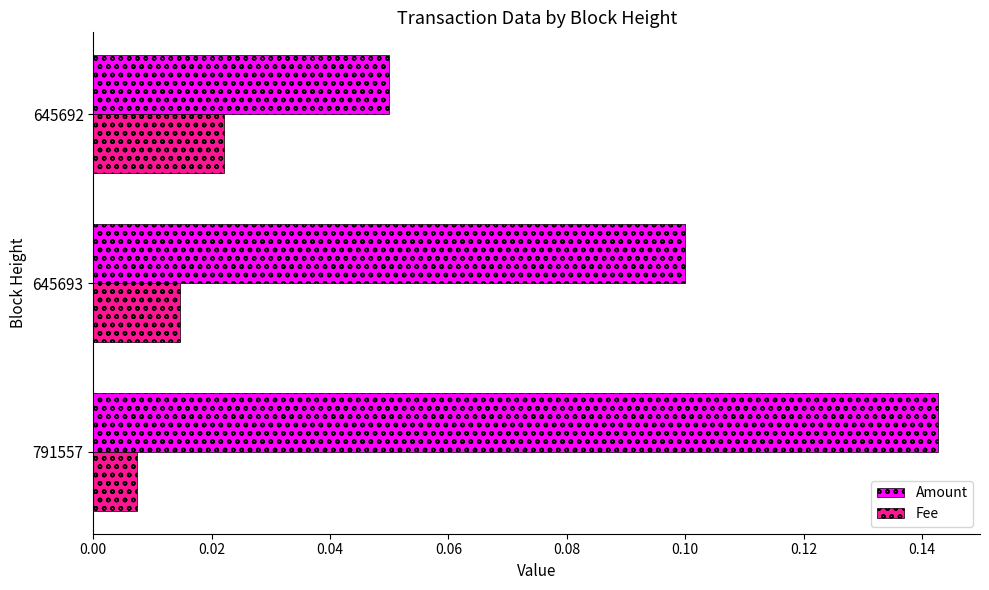

Is the value of Amount at 645693 greater than the value of Fee at 645692?

Yes